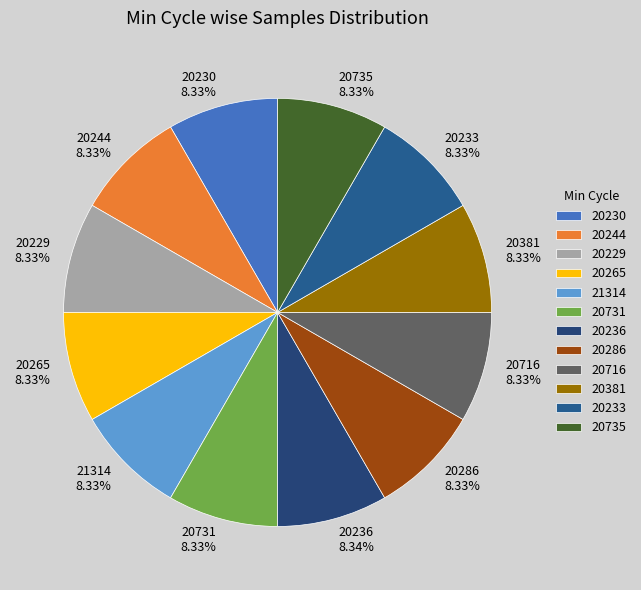

Combined, do 21314 8.33% and 20244 8.33% account for over 50%?

No